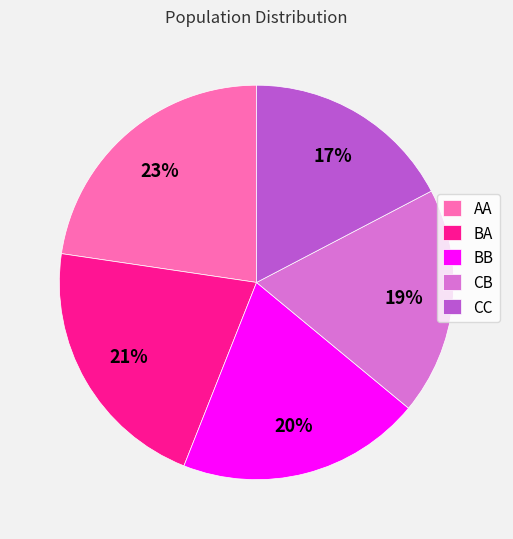

Is there any slice that represents more than half of the pie?

No